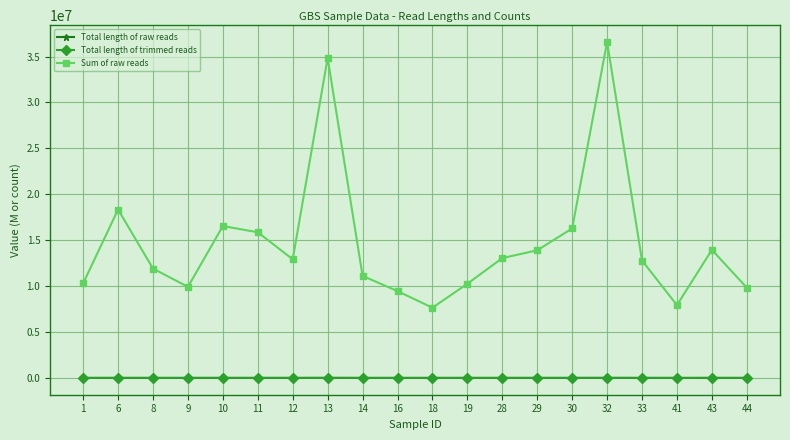

At which label is Sum of raw reads closest to 22117004?

6